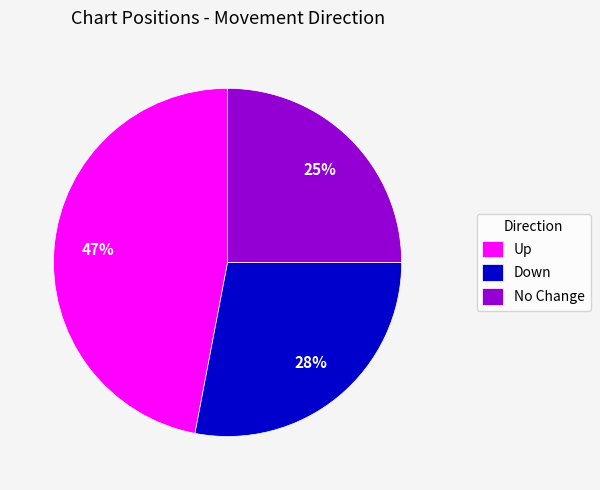

Count the number of slices in the pie.

3